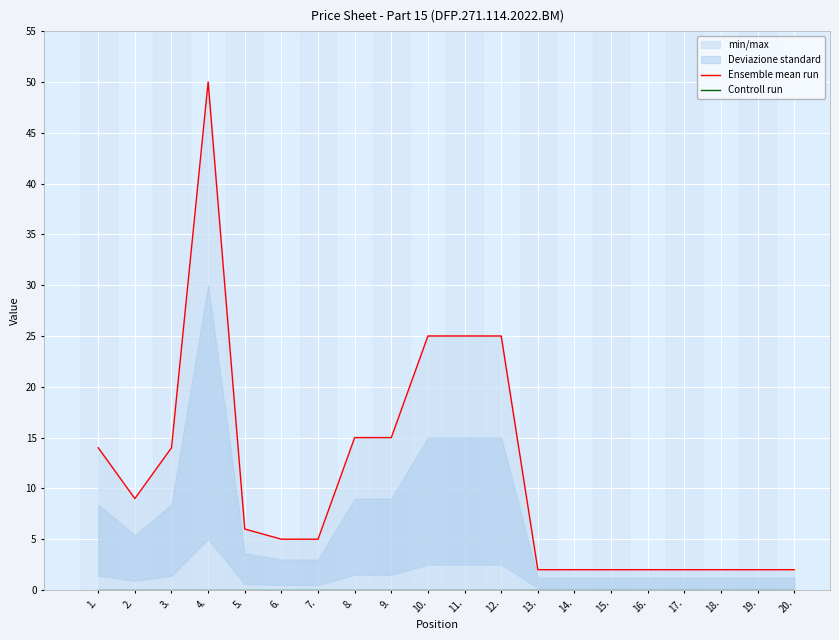

Which category has the lowest value in the Ensemble mean run series?

13.